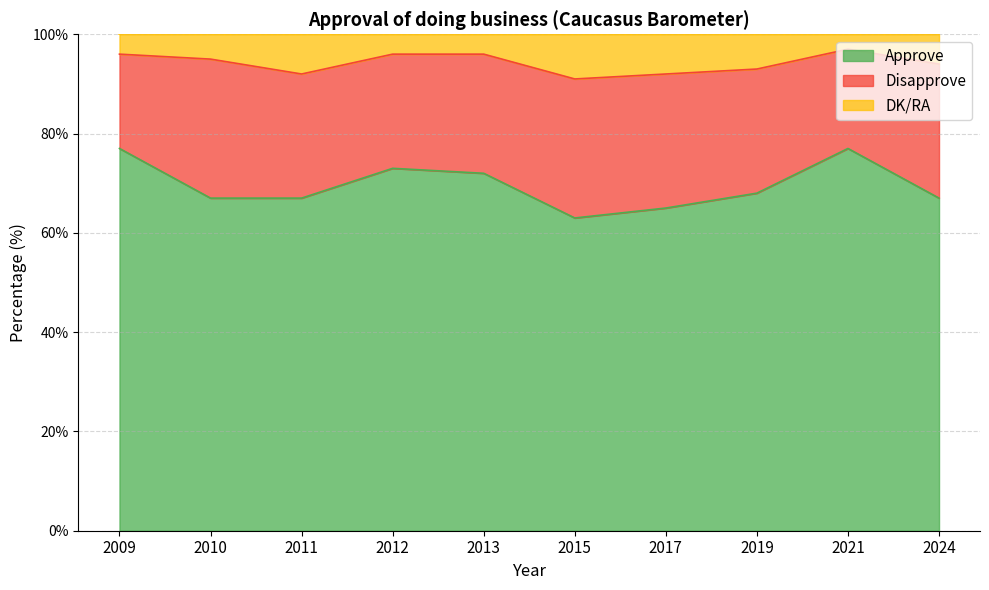

What is the value of the Approve point at the 8th from the left?

68